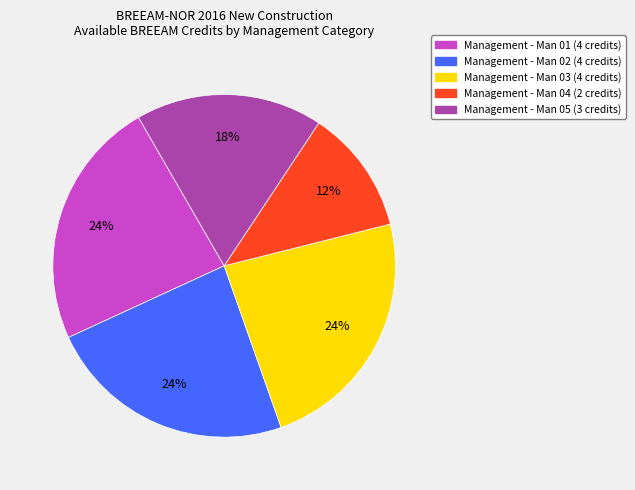

To the nearest percent, what is the difference between the largest and smallest slice percentages?

12%